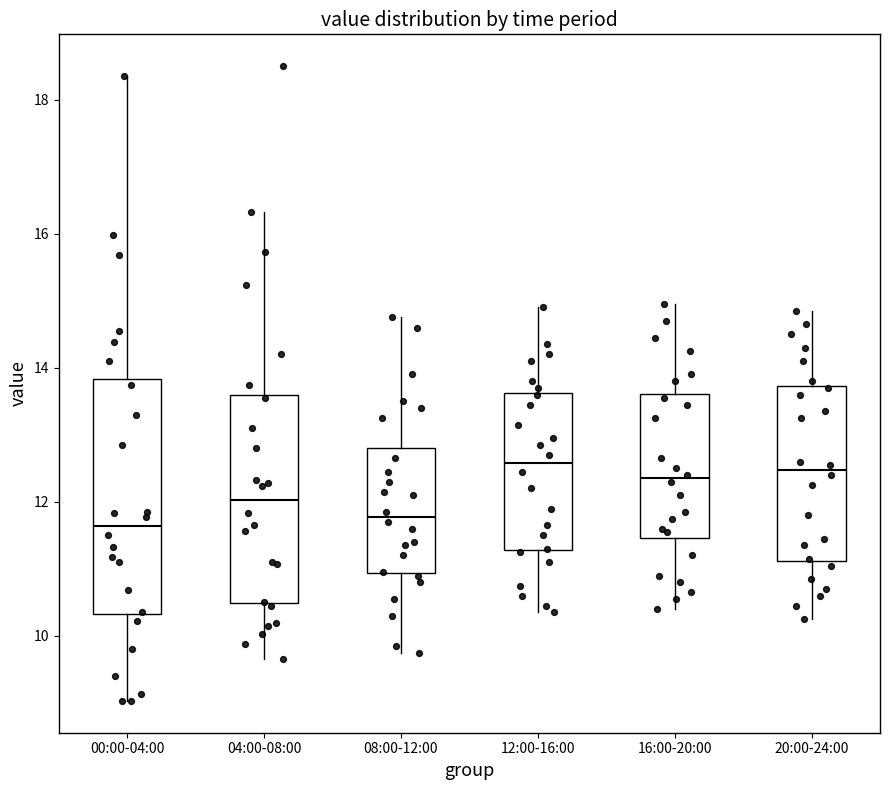

Which box is the tallest, from its lower edge to its upper edge?

00:00-04:00